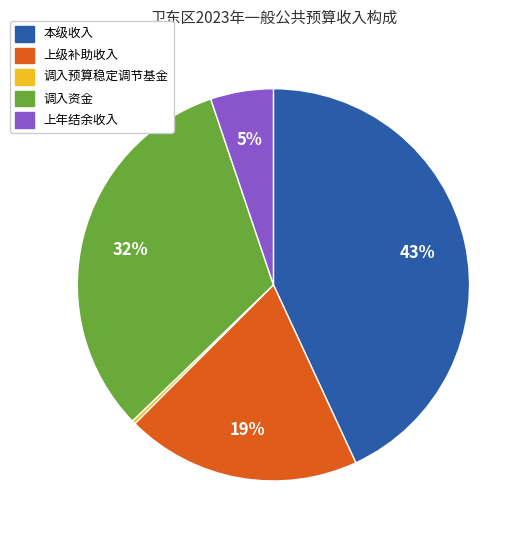

Is the sum of 上年结余收入 and 本级收入 greater than half?

No